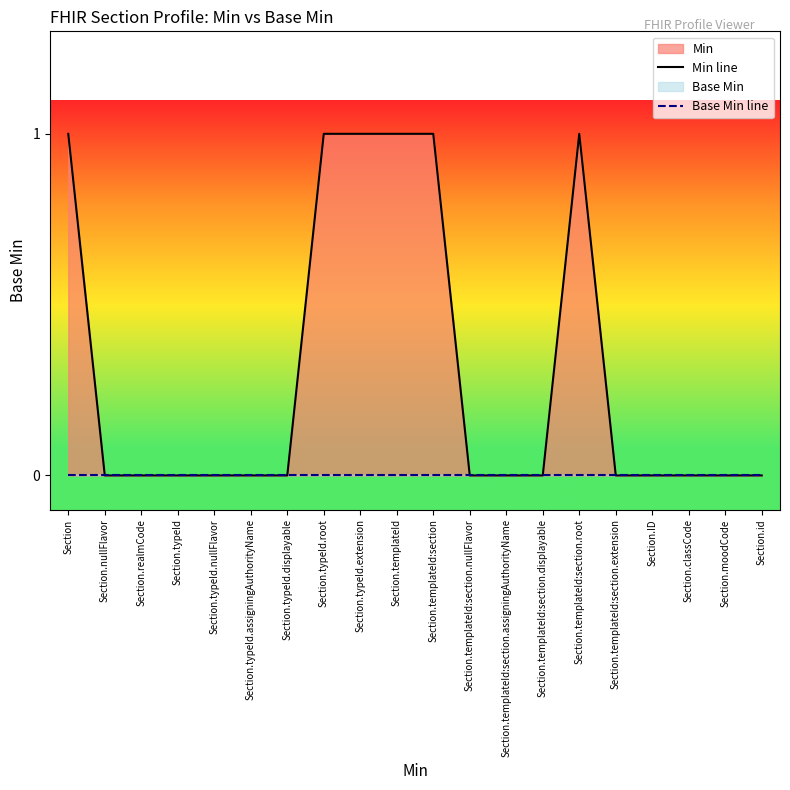

True or false: Min line and Base Min line intersect in this chart.

False